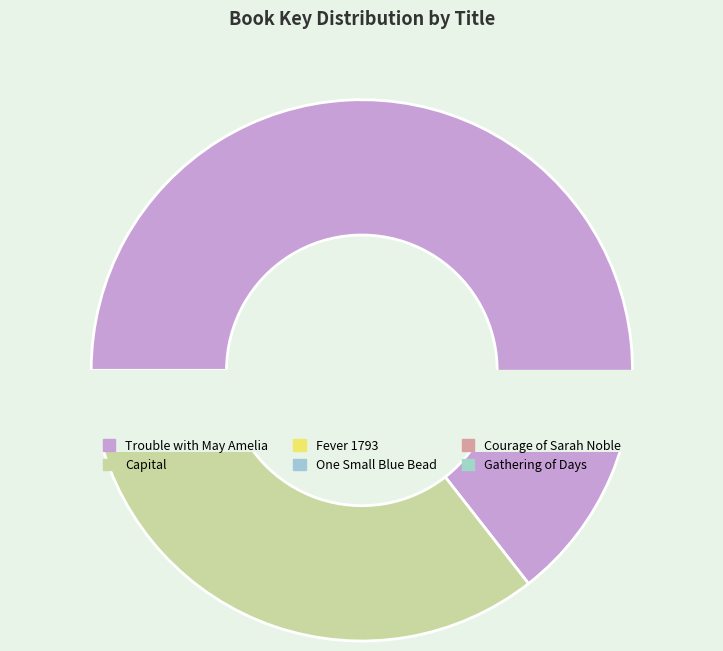

To the nearest percent, what is the difference between the largest and smallest slice percentages?

64%